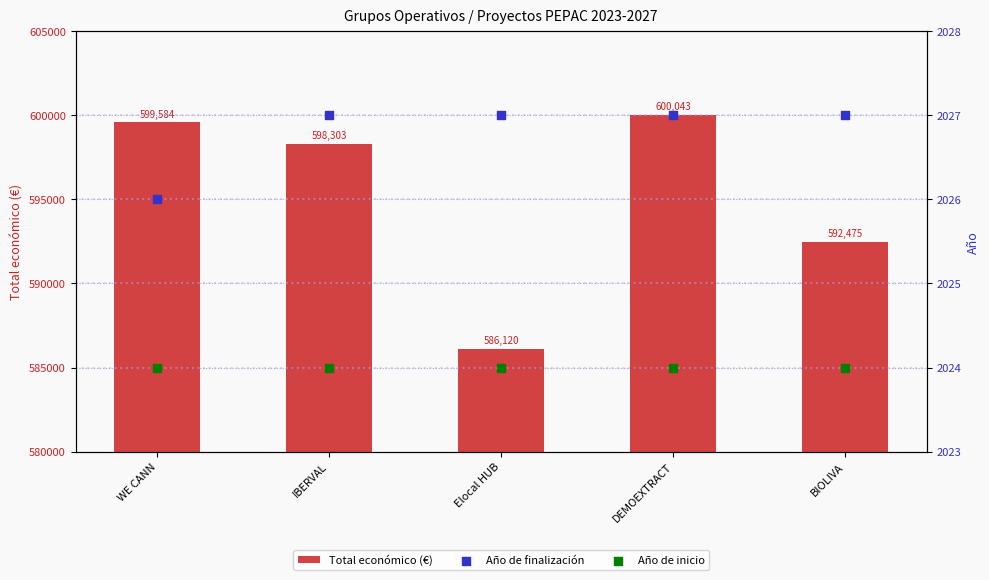

Which series contains the highest Y value?

Total económico (€)